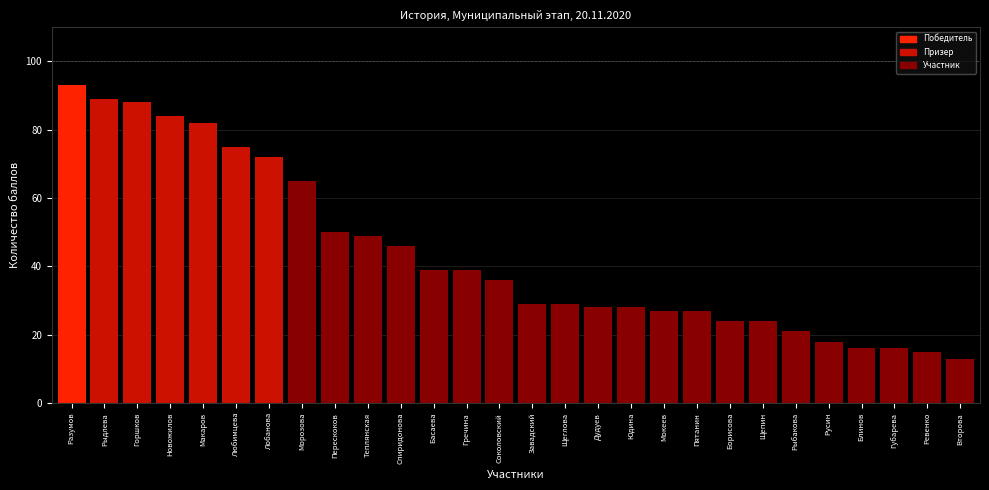

What is the sum of all values?

1222